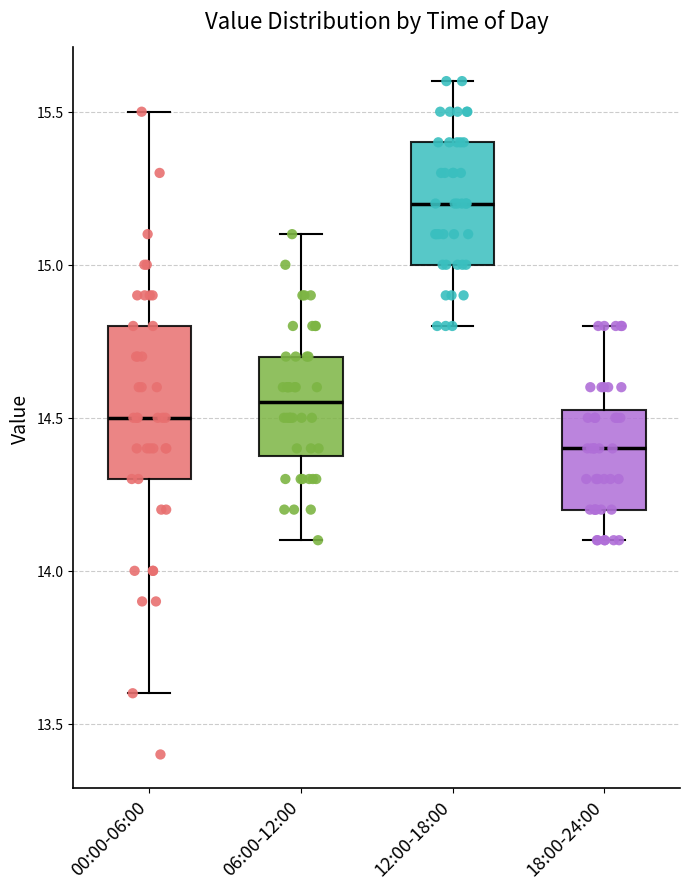

Reading left to right, read every box against the y-axis: the position of its median line, the range the box covers, and the ends of its whiskers. The values are not printed on the chart, so give them approximately, as read against the axis.

00:00-06:00: median 14.50, box 14.30 to 14.80, whiskers 13.60 to 15.50
06:00-12:00: median 14.55, box 14.40 to 14.70, whiskers 14.10 to 15.10
12:00-18:00: median 15.20, box 15.00 to 15.40, whiskers 14.80 to 15.60
18:00-24:00: median 14.40, box 14.20 to 14.55, whiskers 14.10 to 14.80